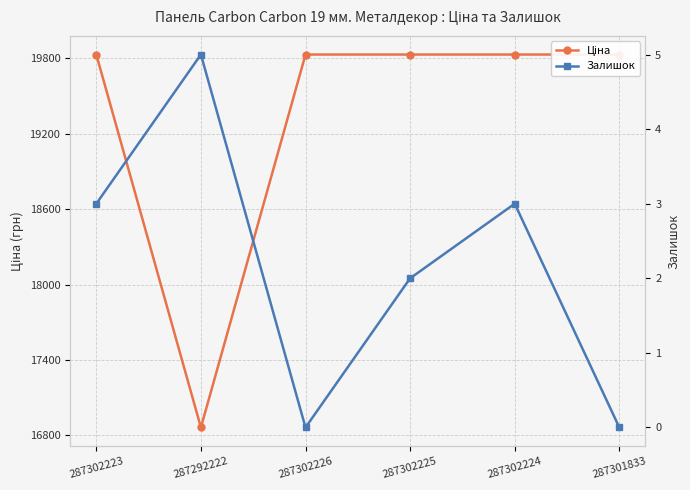

What is the average value of the Ціна series?

19336.4